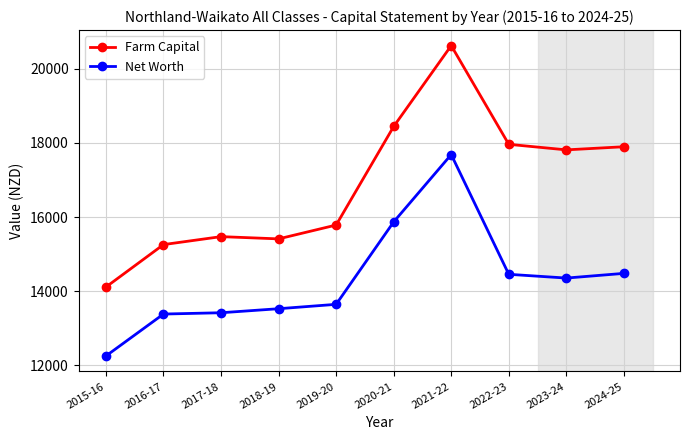

Which series has the largest total across all categories?

Farm Capital